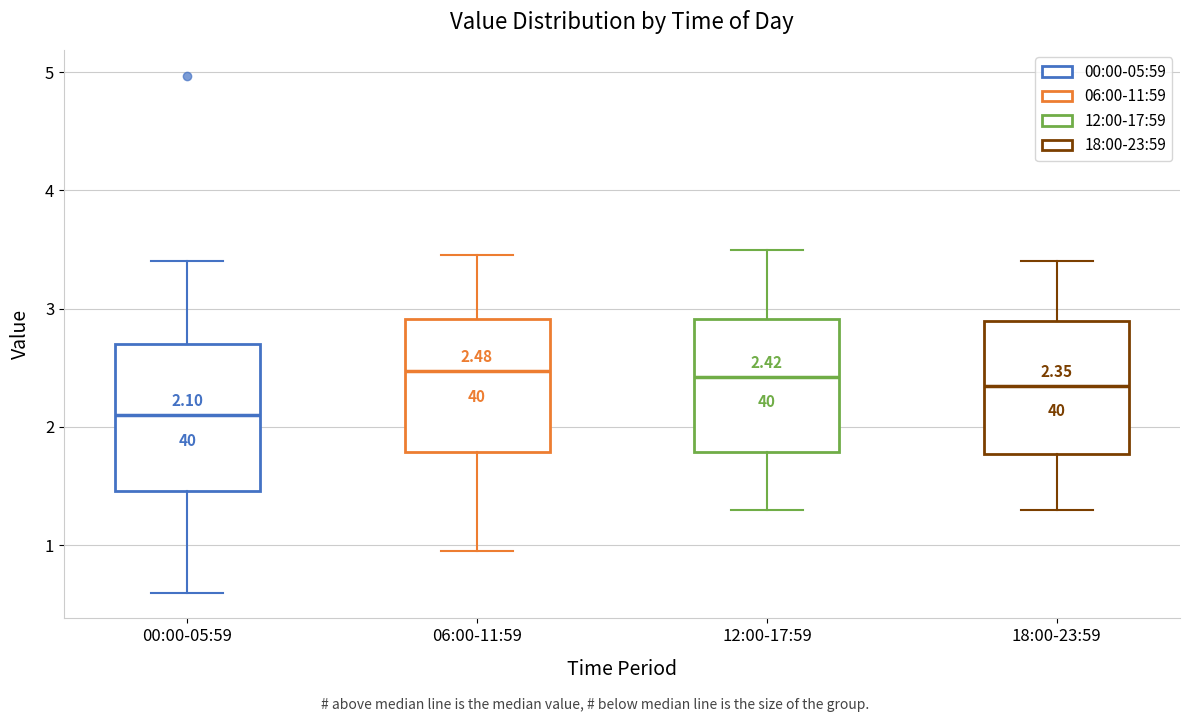

Comparing the boxes themselves (not the whiskers), which one is the tallest?

00:00-05:59